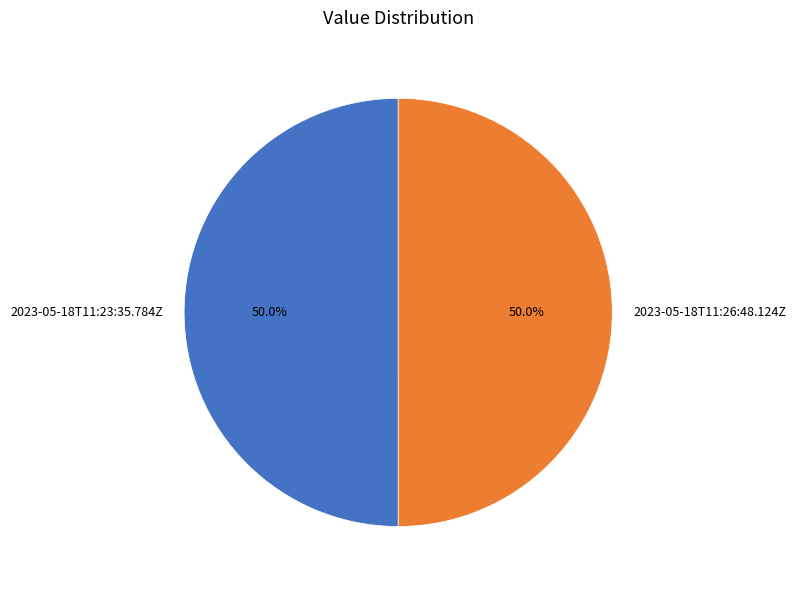

Approximately how many times larger is the value at 2023-05-18T11:23:35.784Z compared to 2023-05-18T11:26:48.124Z?

1.0